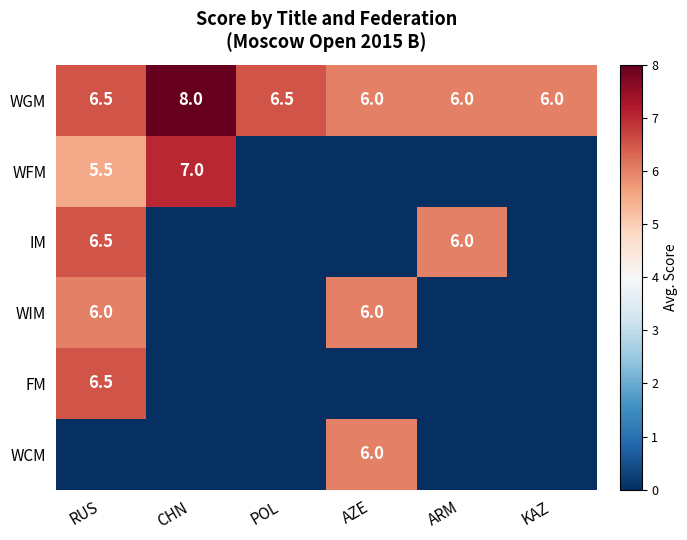

What is the sum of the WGM values at CHN and RUS?

14.5